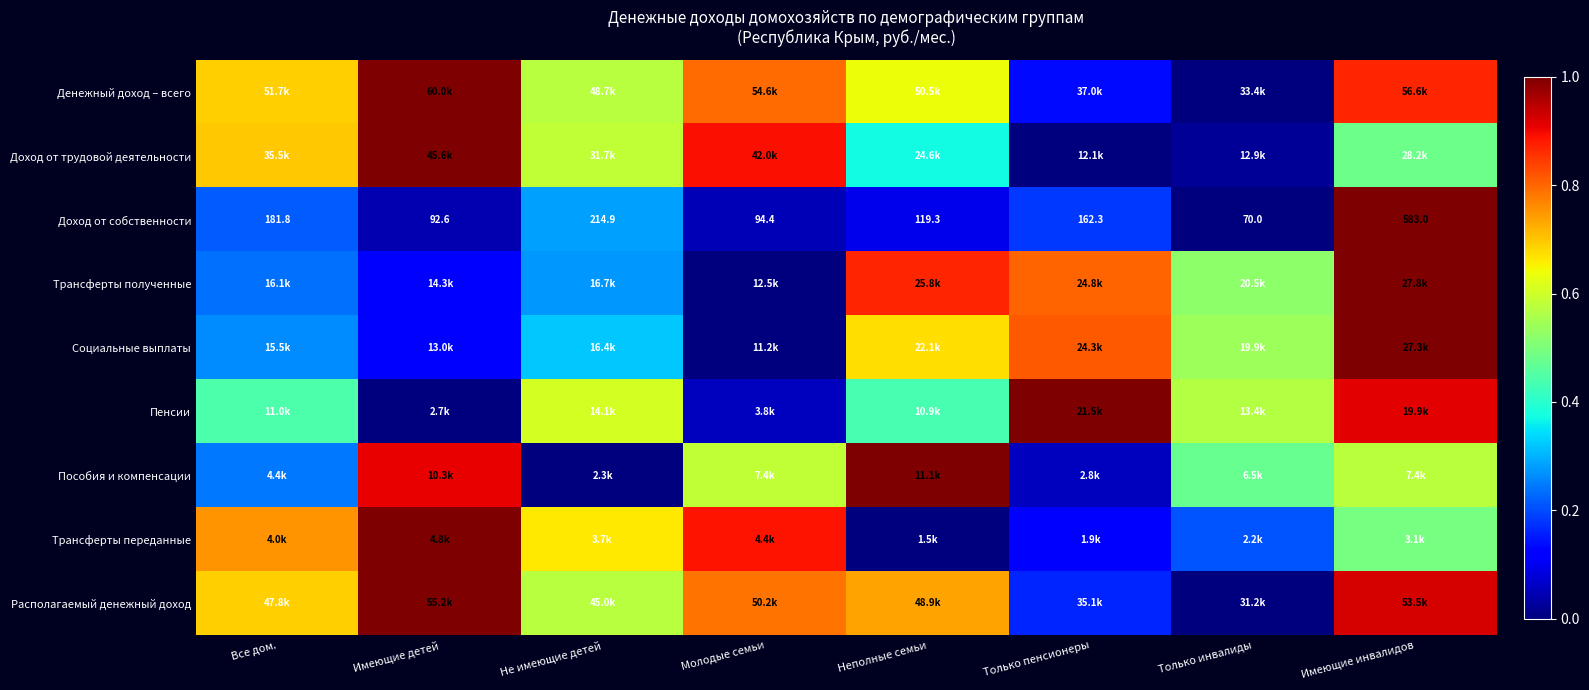

The Пособия и компенсации series shows 0.6 at Имеющие инвалидов. True or false?

True